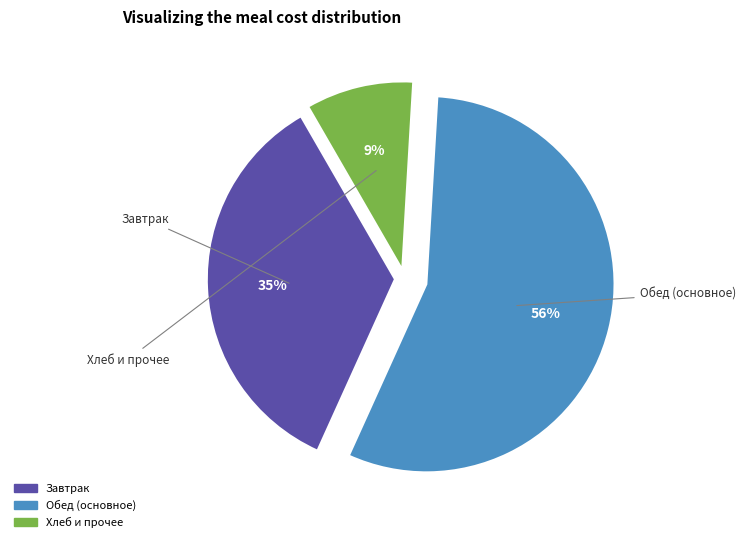

To the nearest percent, what is the average slice percentage?

33%